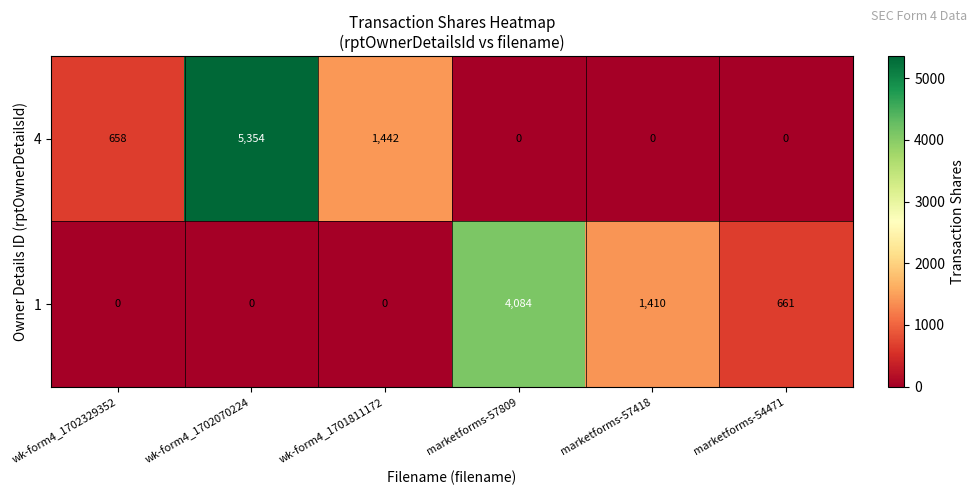

How many values in the 4 series are below 658?

3